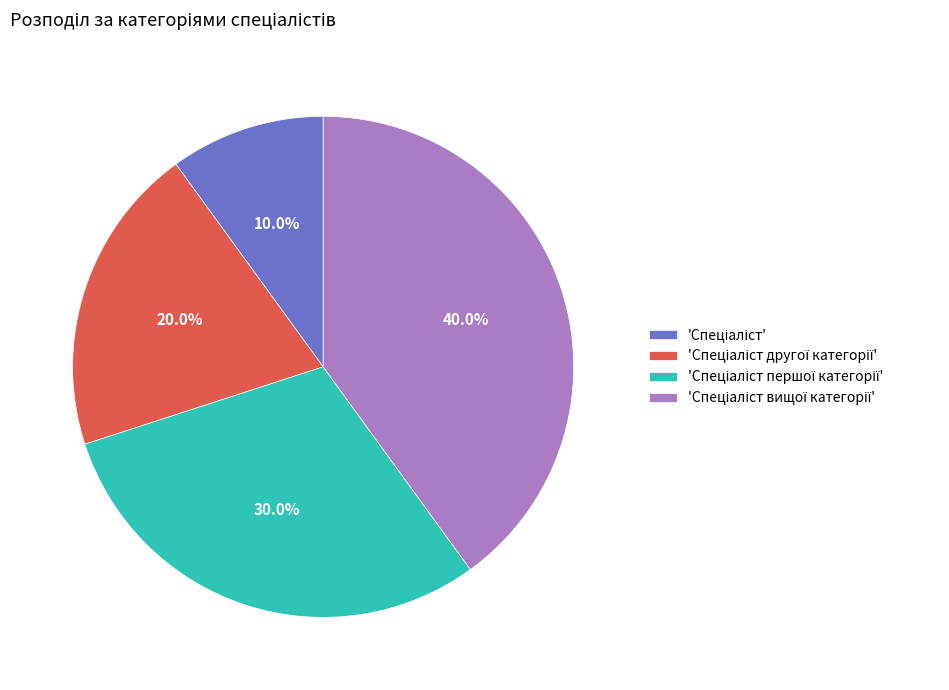

Count the number of slices in the pie.

4